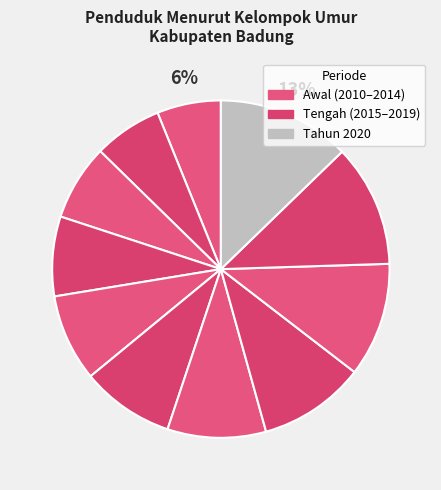

How many segments does this pie chart have?

11